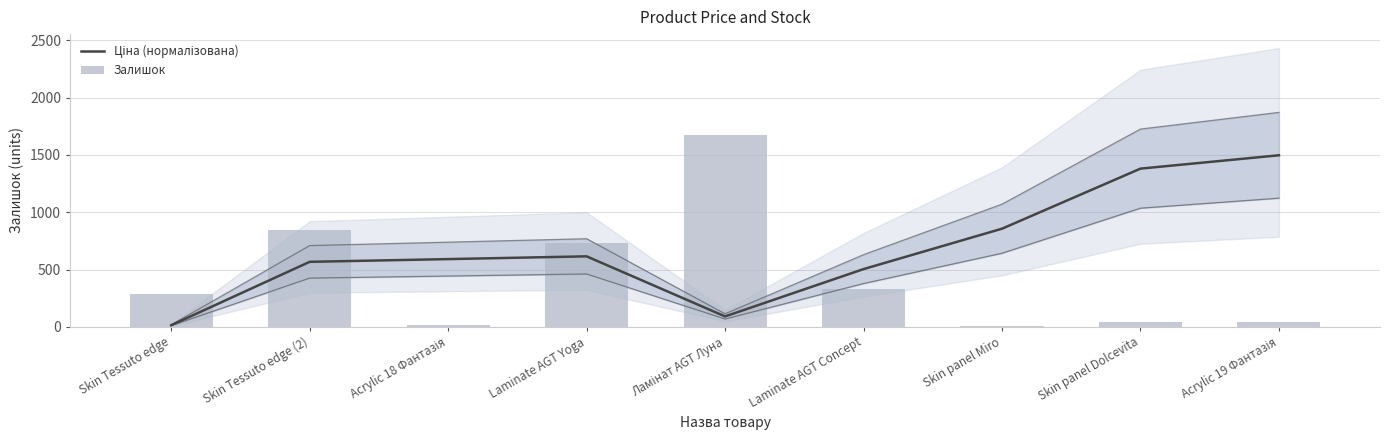

Count the number of data series in this chart.

2